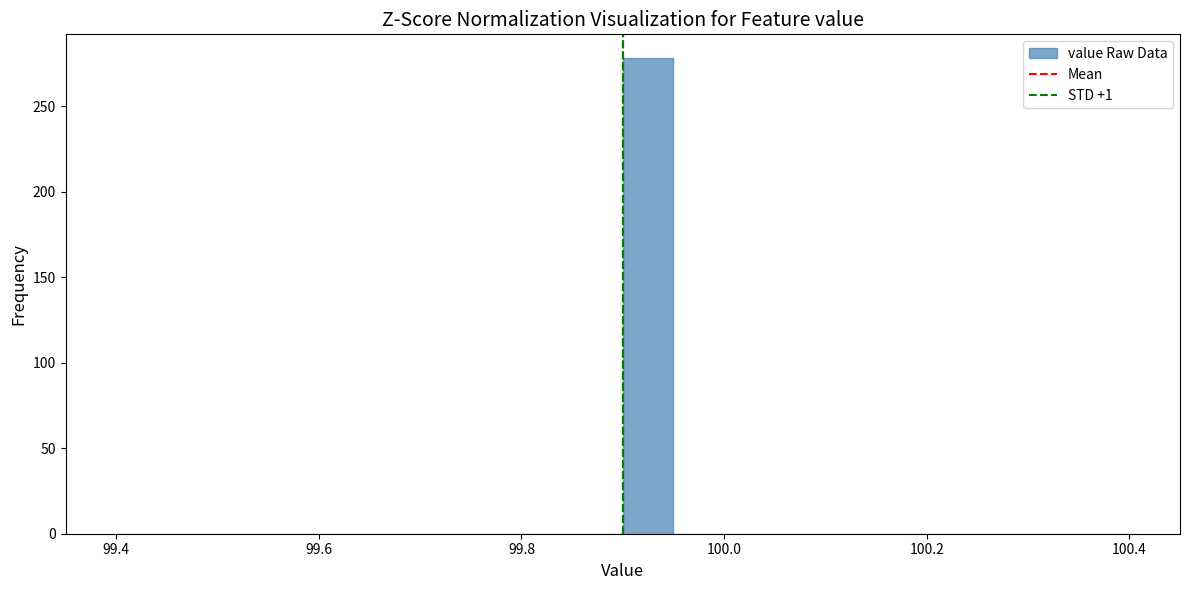

Around what value on the x-axis is the tallest bar? Give the approximate position of its centre, as read against the axis.

99.92